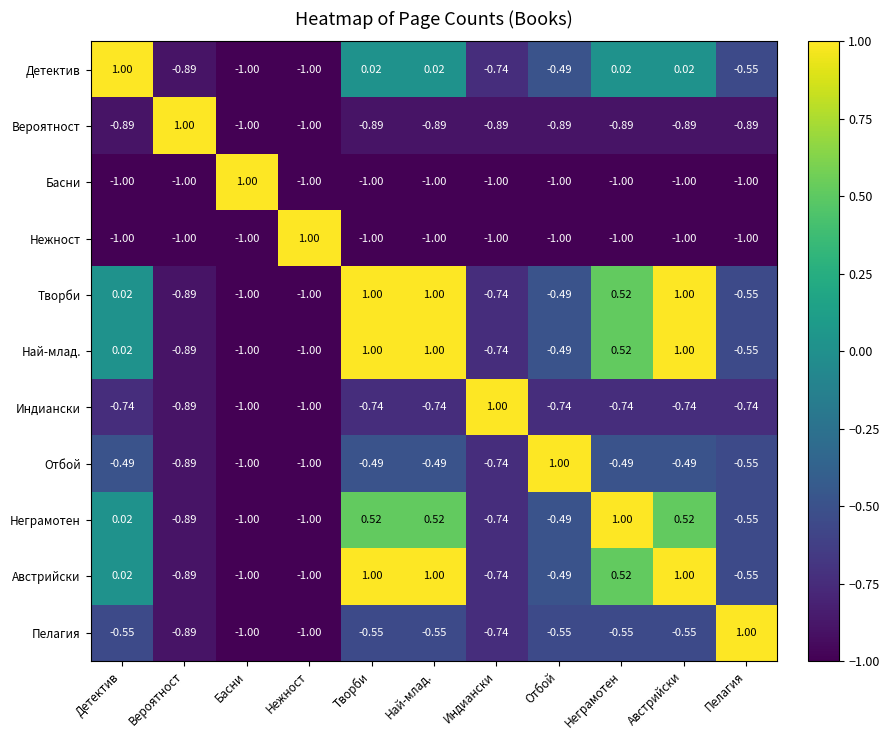

Is the value of Творби at Пелагия greater than the value of Басни at Нежност?

Yes